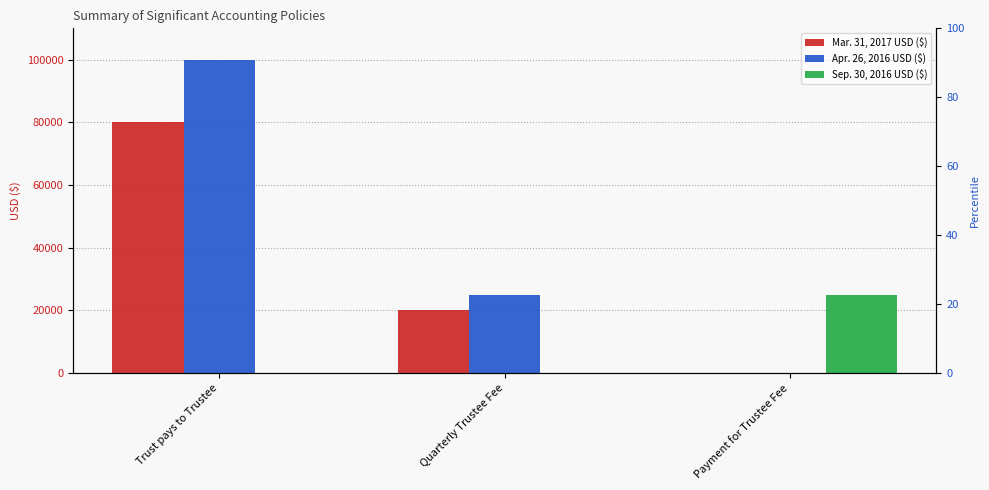

Reading right to left, transcribe all the data shown in this chart.

Mar. 31, 2017 USD ($): Payment for Trustee Fee=0	Quarterly Trustee Fee=20000	Trust pays to Trustee=80000
Apr. 26, 2016 USD ($): Payment for Trustee Fee=0	Quarterly Trustee Fee=25000	Trust pays to Trustee=100000
Sep. 30, 2016 USD ($): Payment for Trustee Fee=25000	Quarterly Trustee Fee=0	Trust pays to Trustee=0